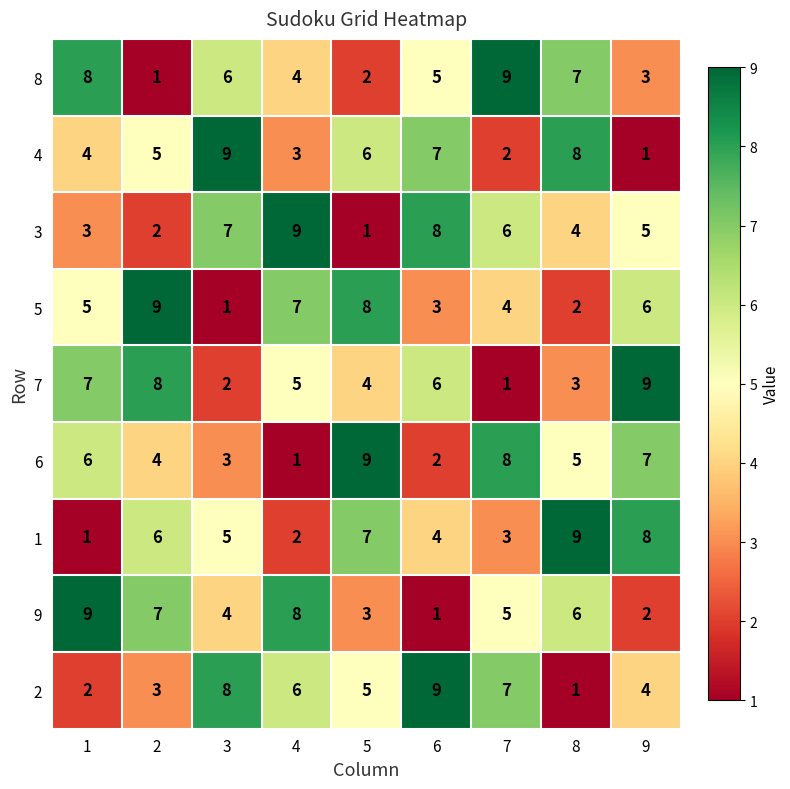

What is the difference between the 5 values at 1 and 8?

3